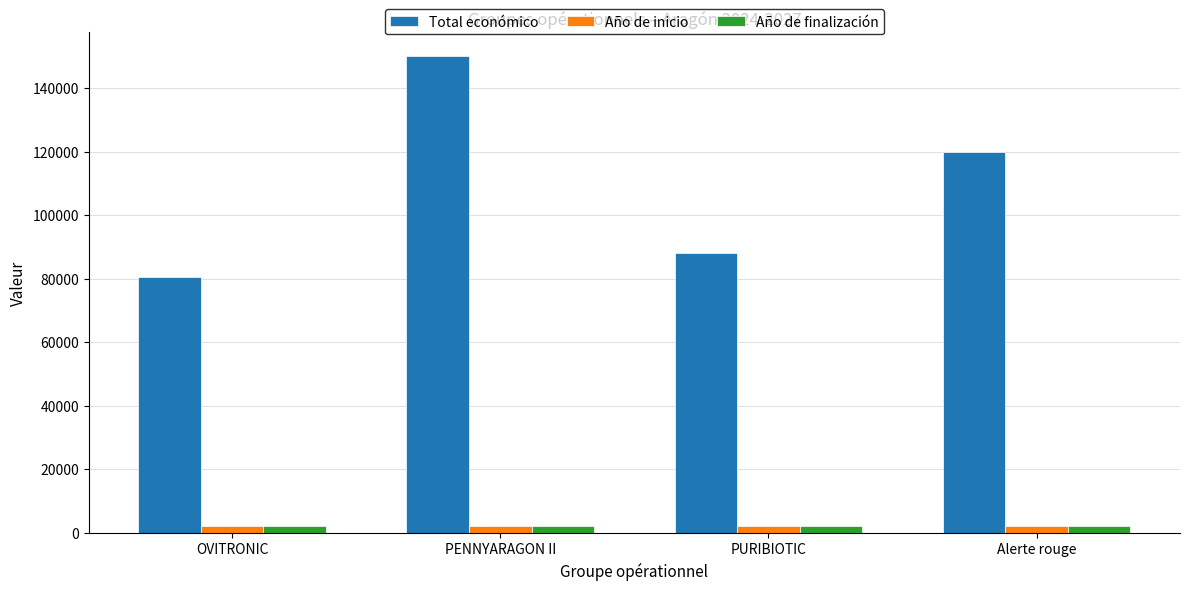

Which series changed the most between PENNYARAGON II and PURIBIOTIC?

Total económico